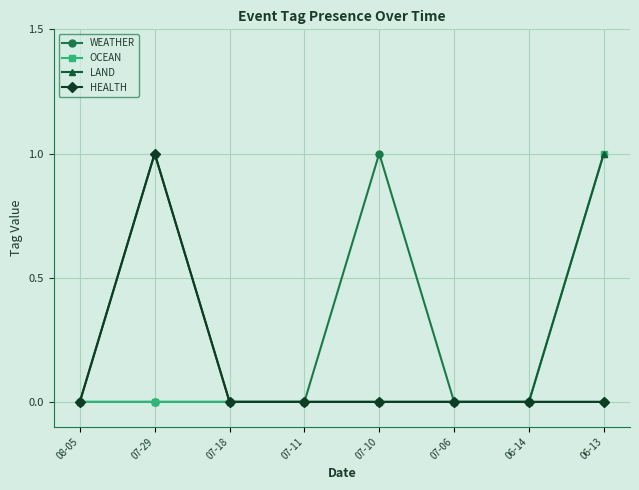

Is it true that WEATHER equals 0 at 08-05?

True